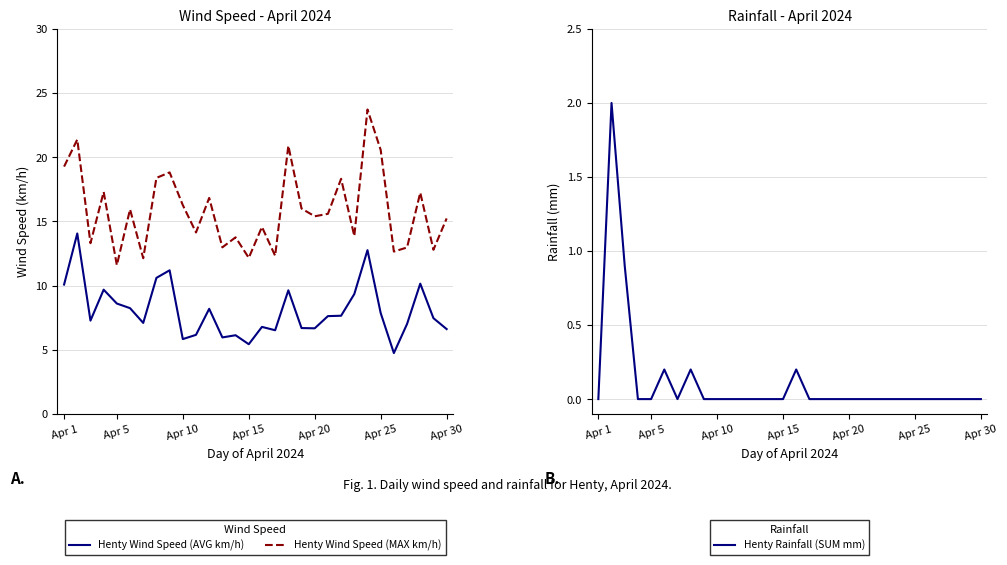

Does the chart have visible grid lines?

Yes